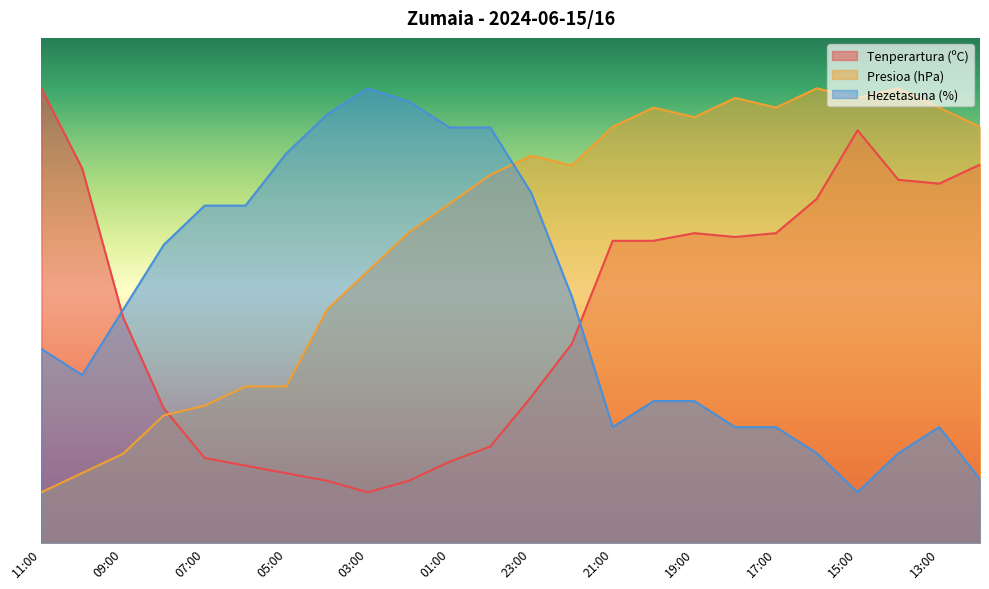

Which category has the lowest value across all series?

03:00